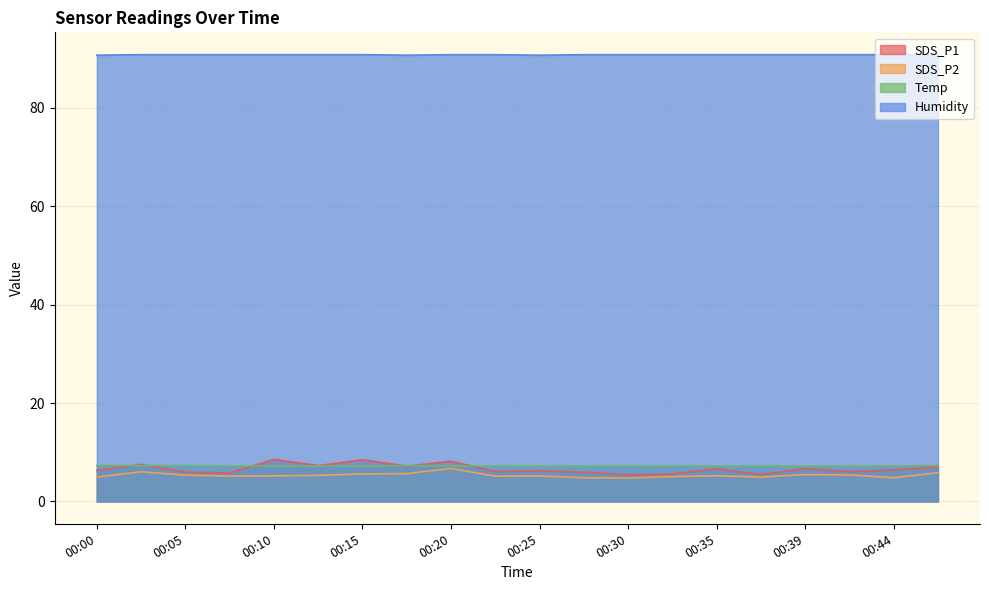

At which label does SDS_P1 first exceed 6?

00:00